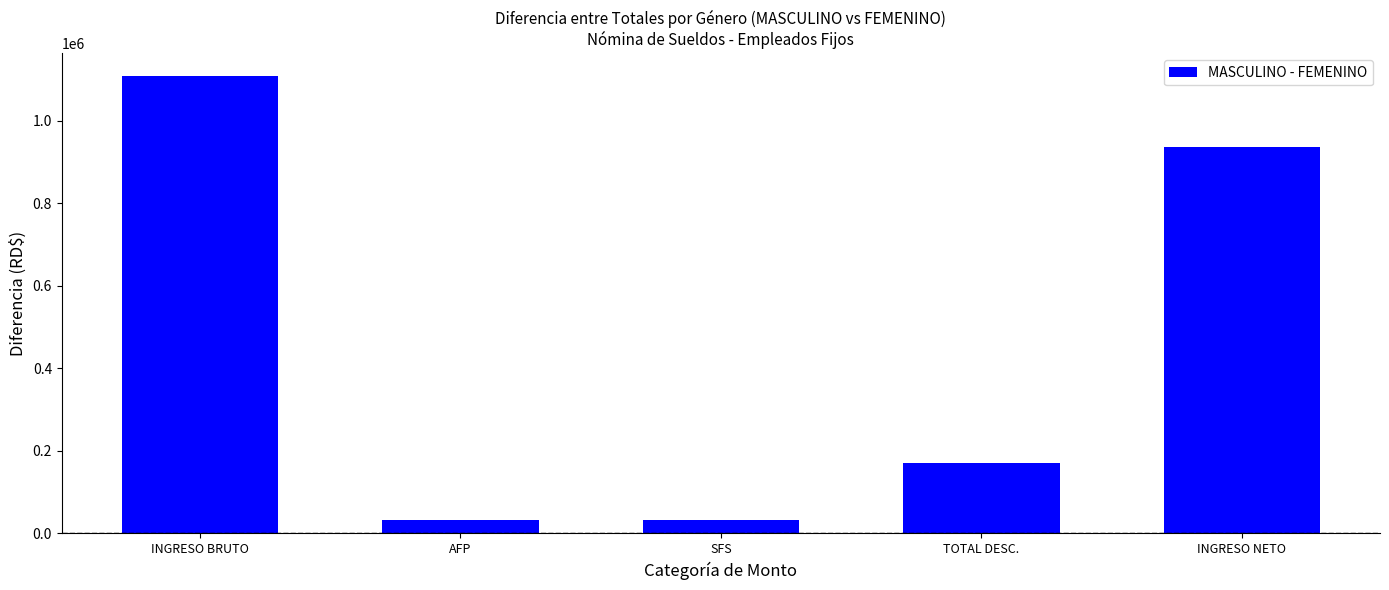

Approximately how many times larger is the value at INGRESO NETO compared to AFP?

29.5